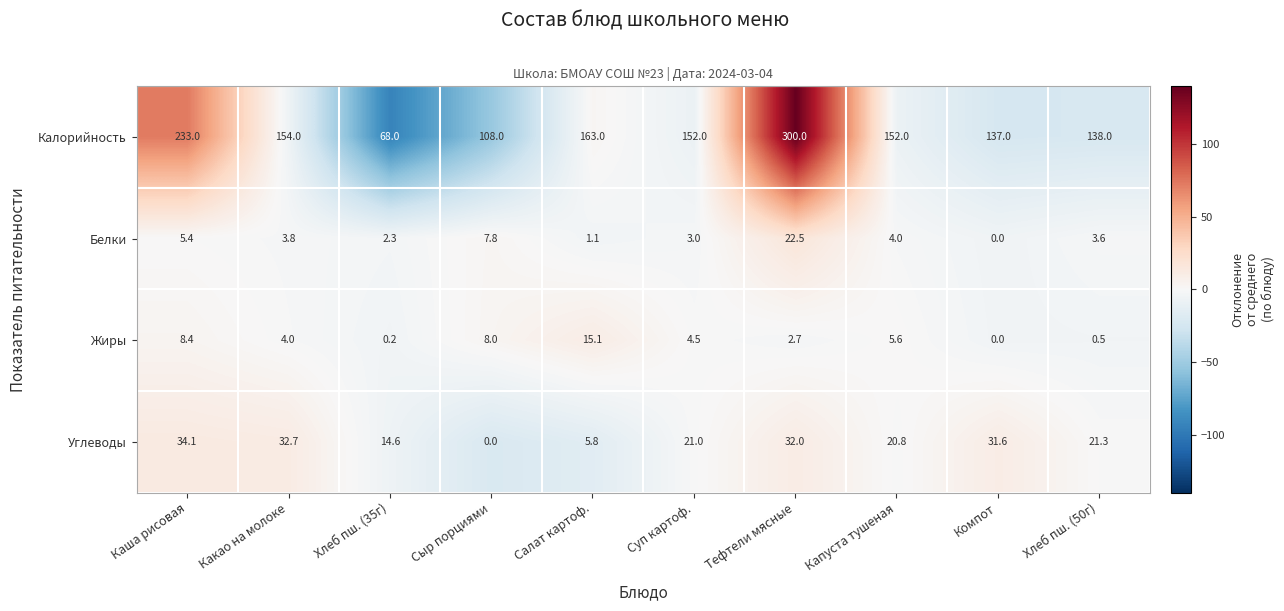

What is the total value across all series at Компот?

168.6